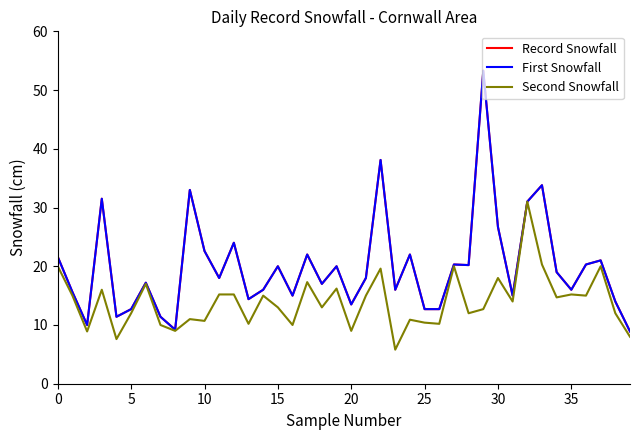

Does the chart have visible grid lines?

No